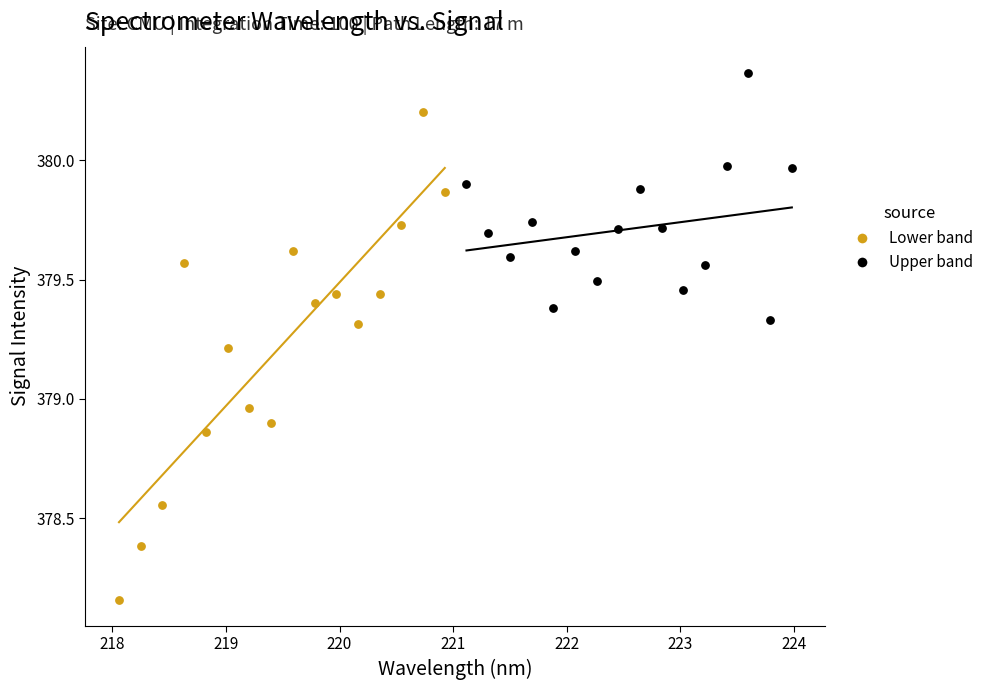

Which series contains the highest Y value?

Upper band